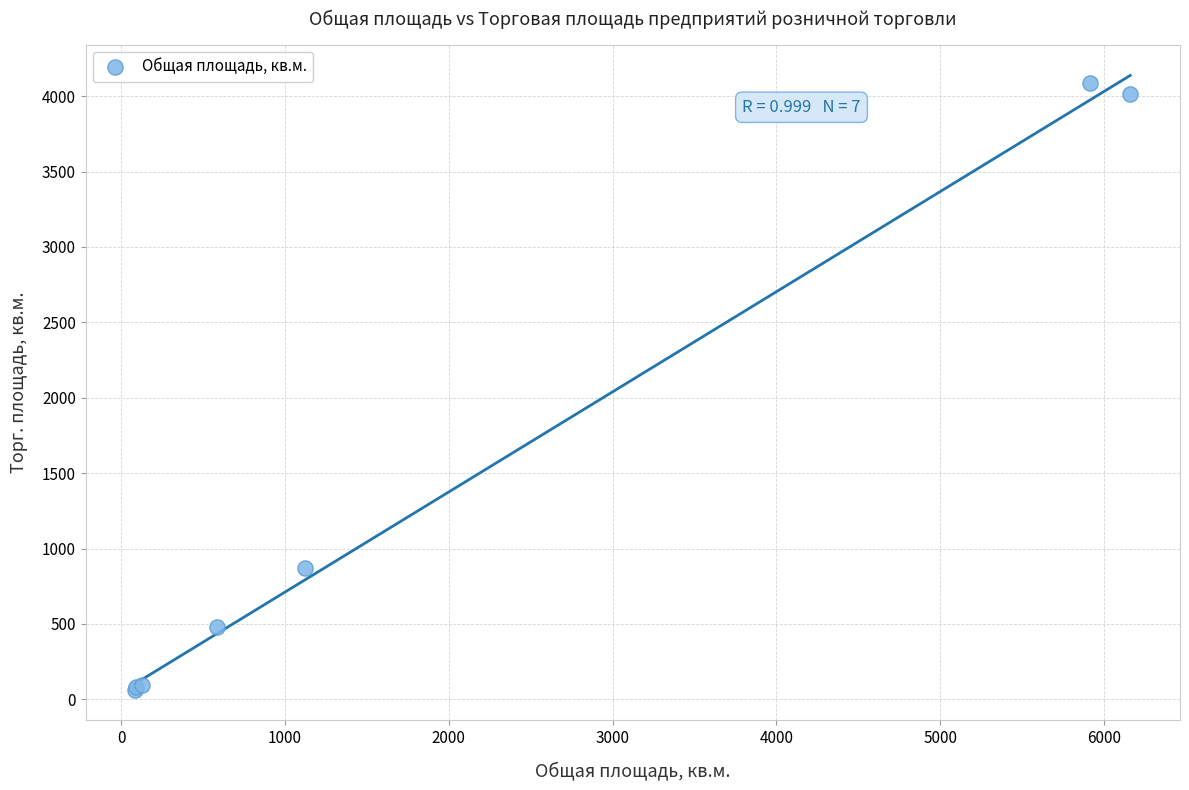

What Y value in the scatter plot is closest to 2075?

870.0